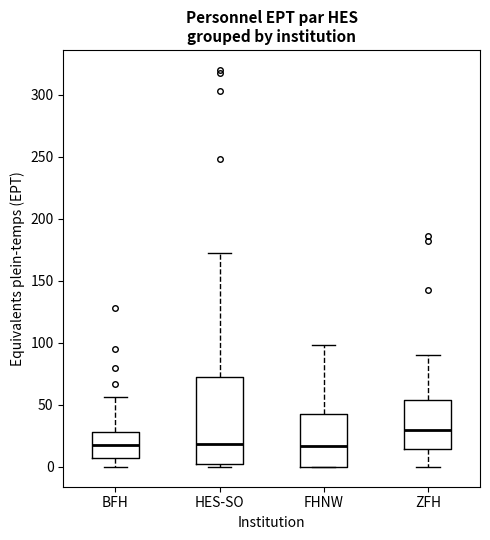

Reading left to right, transcribe this box plot: for each box, give where its median line is, the range the box spans, and where its two whiskers end, as read against the y-axis. The values are not printed on the chart, so give them approximately, as read against the axis.

BFH: median 20, box 5 to 30, whiskers 0 to 55
HES-SO: median 20, box 0 to 70, whiskers 0 (just below the box's lower edge) to 170
FHNW: median 15, box 0 to 45, whiskers 0 to 100
ZFH: median 30, box 15 to 55, whiskers 0 to 90